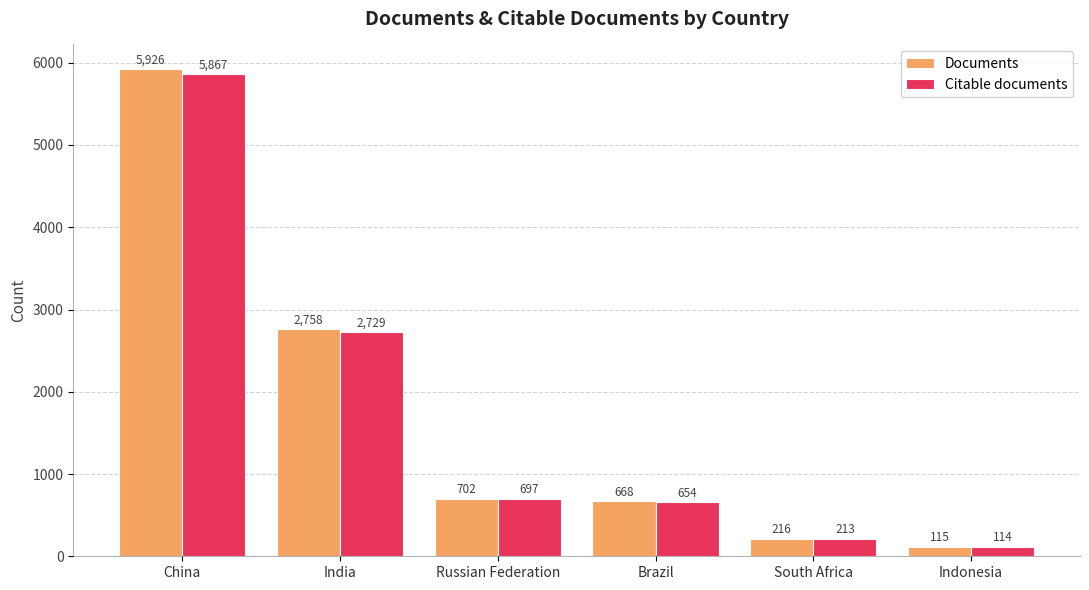

The Citable documents series shows 2979 at China. True or false?

False